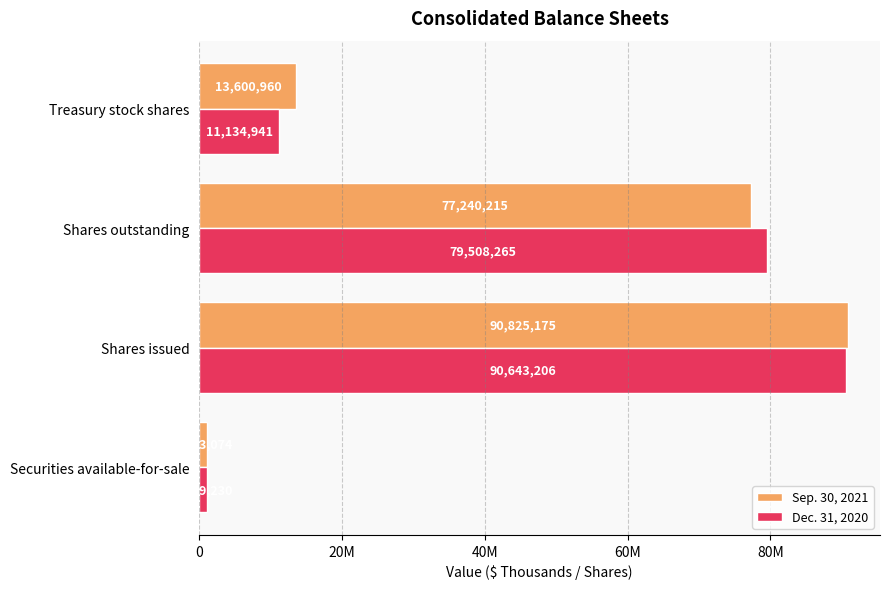

What are all the series names shown in the legend?

Sep. 30, 2021, Dec. 31, 2020